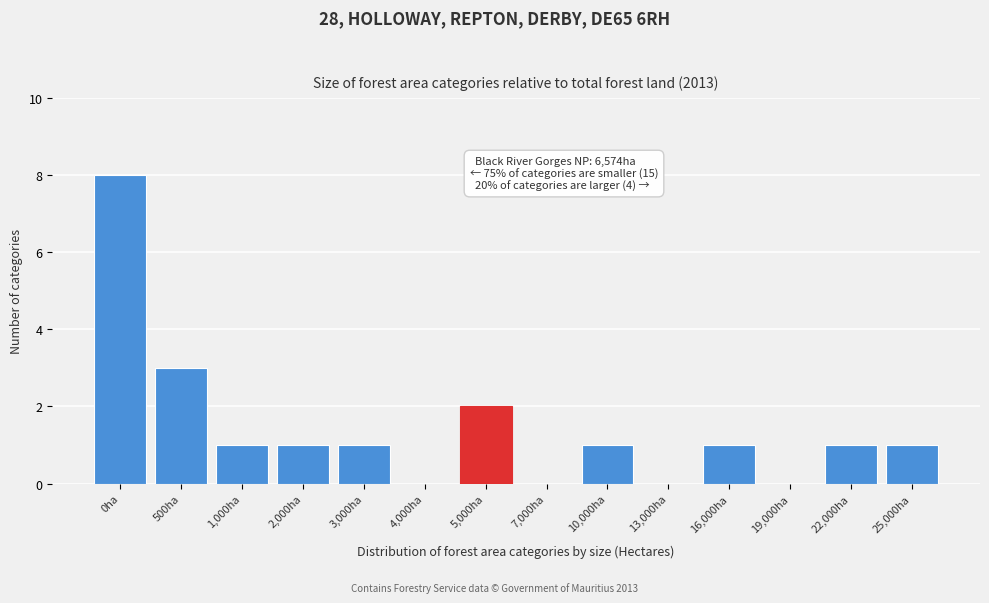

Reading left to right, what are all the values shown in this chart?

0ha=8	500ha=3	1,000ha=1	2,000ha=1	3,000ha=1	4,000ha=0	5,000ha=2	7,000ha=0	10,000ha=1	13,000ha=0	16,000ha=1	19,000ha=0	22,000ha=1	25,000ha=1